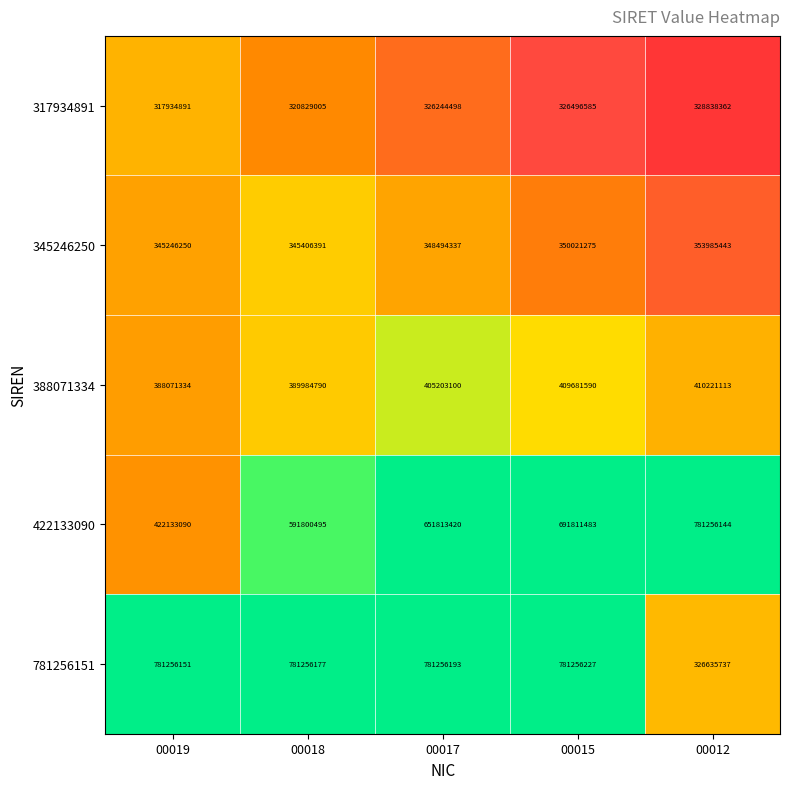

Between 00019 and 00018, which series saw the biggest shift?

422133090